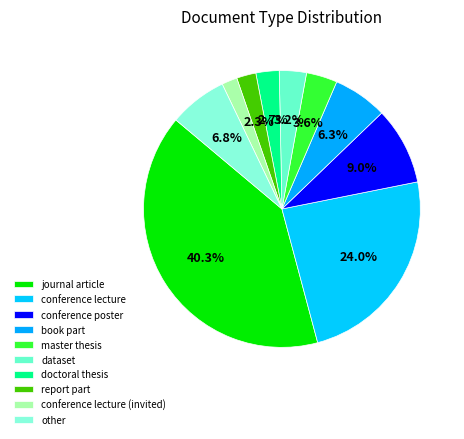

Is conference lecture (invited) the majority of the pie?

No